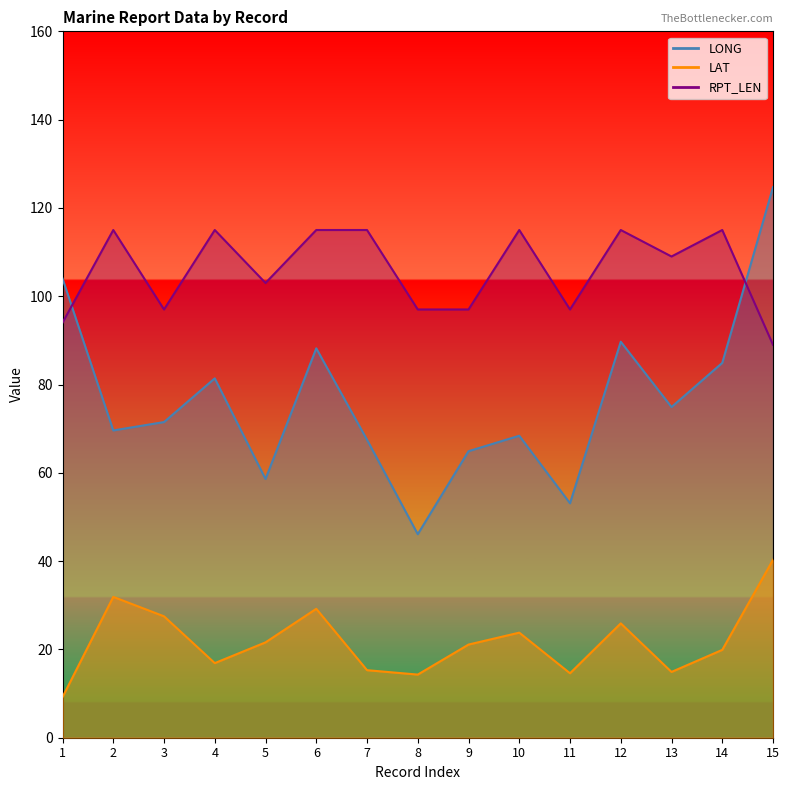

How many interior local valleys does the LONG series have?

5